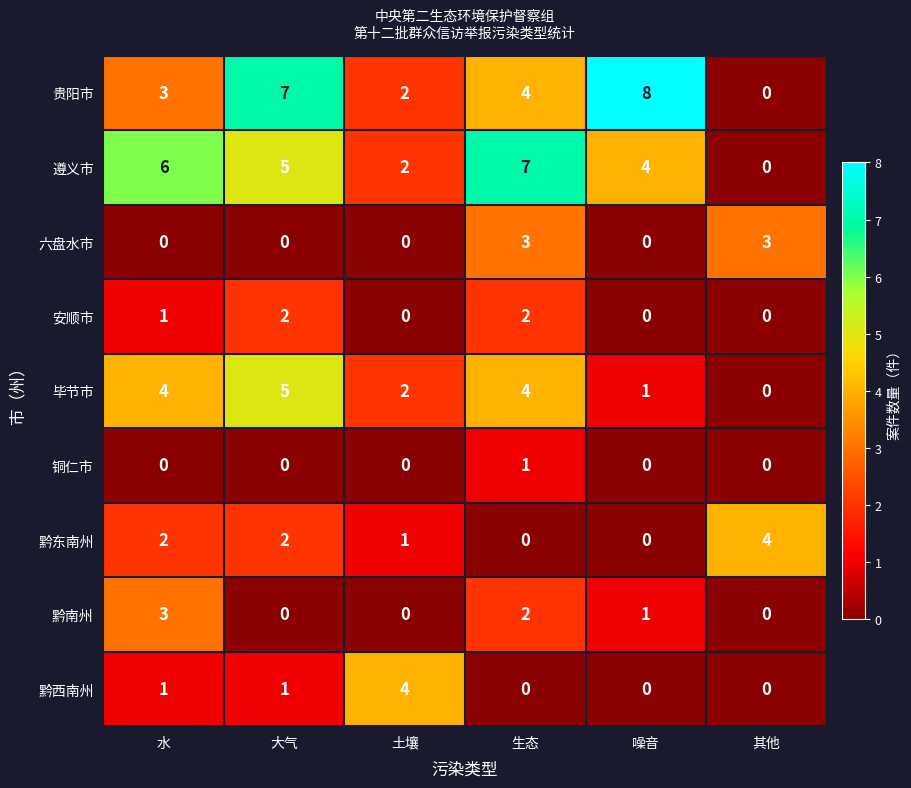

At which category is the sum across all series the highest?

生态